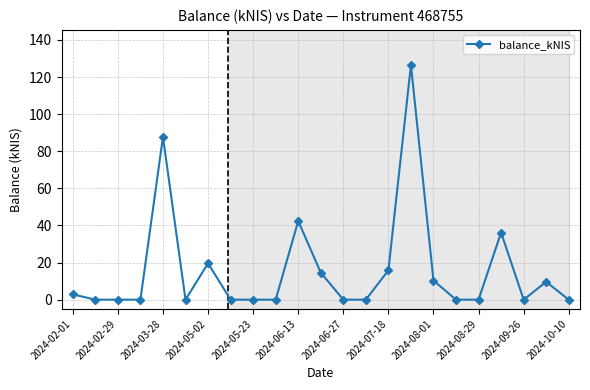

What is the value of the 12th point from the left?

14.6